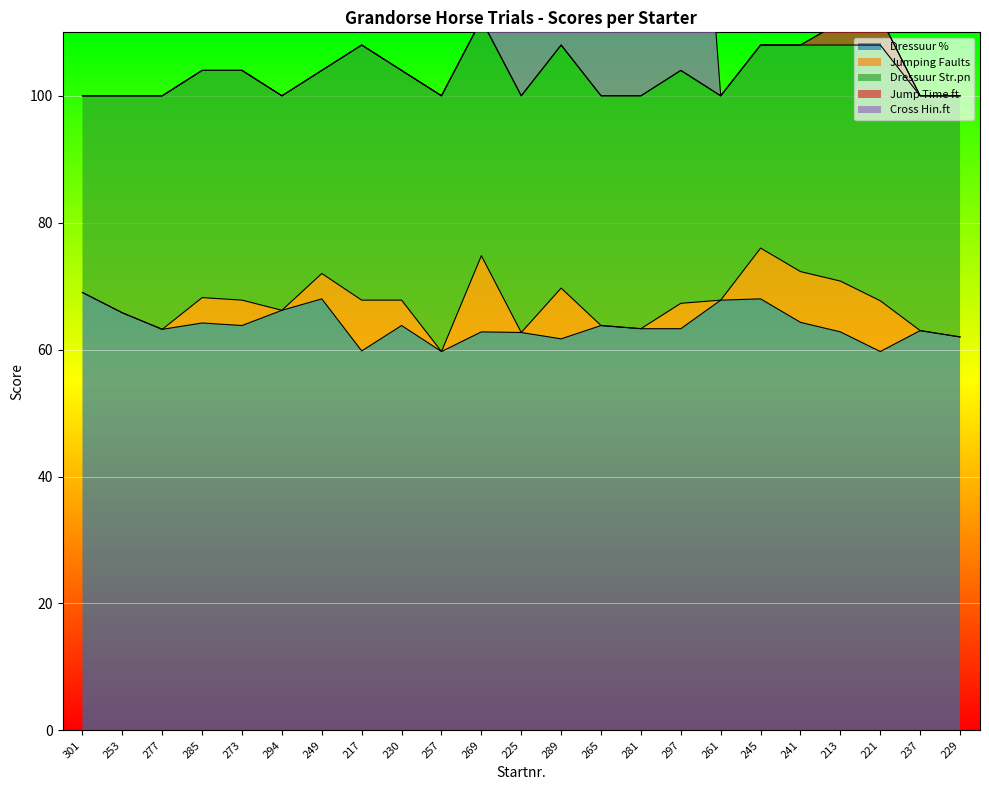

What is the spread (max minus min) of values at 273?

63.8